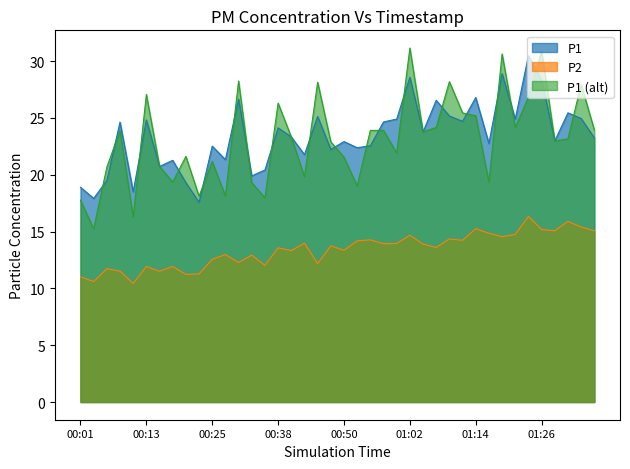

Which series has the largest total across all categories?

P1